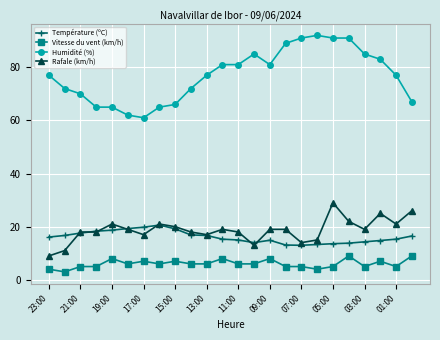

What is the smallest value displayed?

3.0